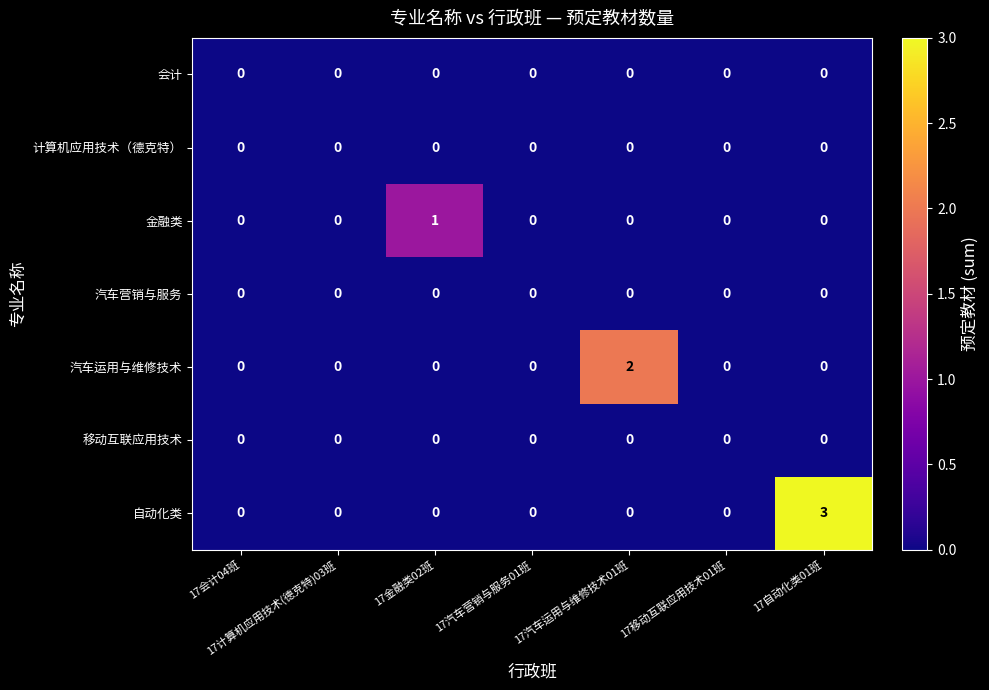

Is it true that 金融类 equals 0 at 17计算机应用技术(德克特)03班?

True